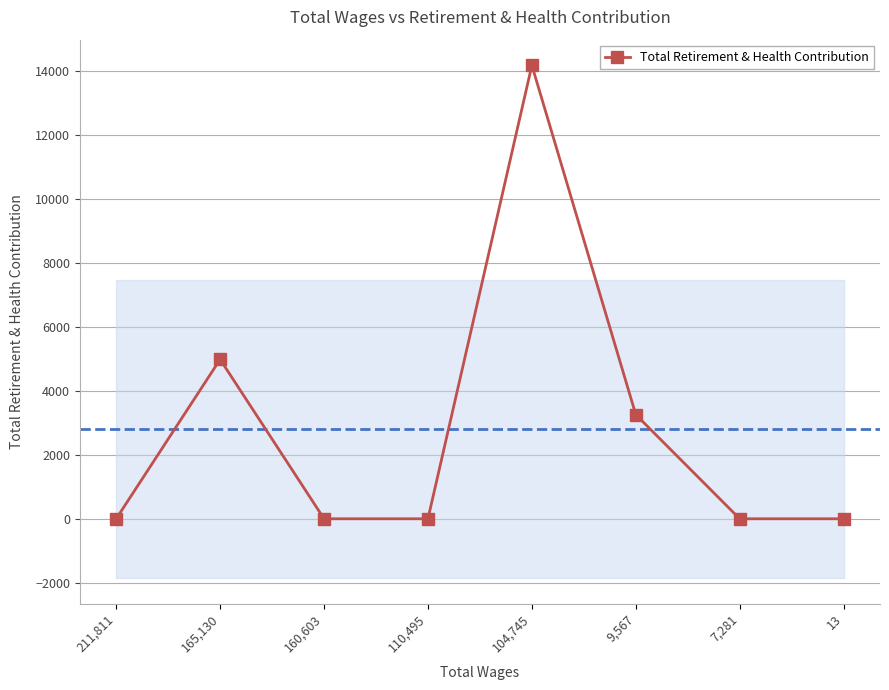

What is the label of the 6th point from the right?

160,603